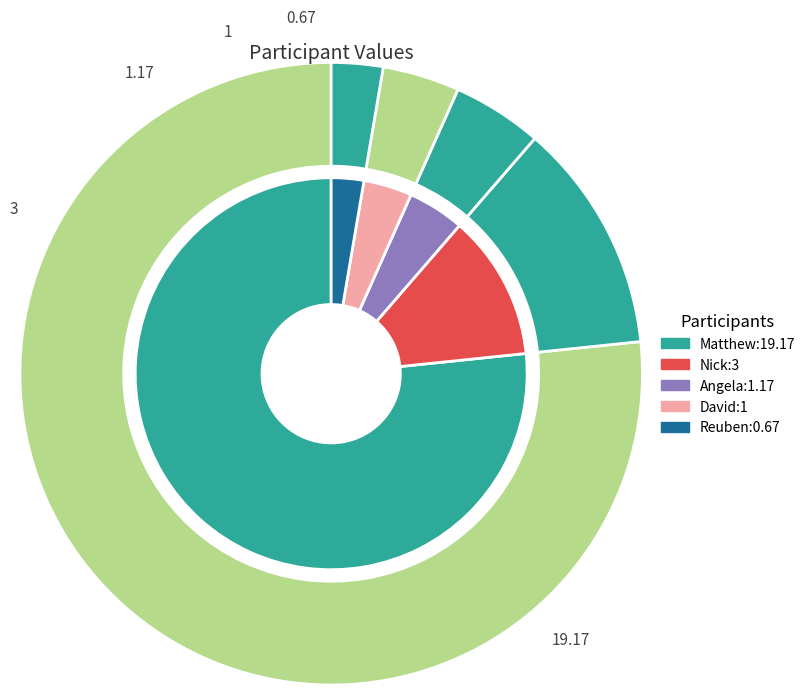

Rank the categories by value from lowest to highest.

Reuben, David, Angela, Nick, Matthew